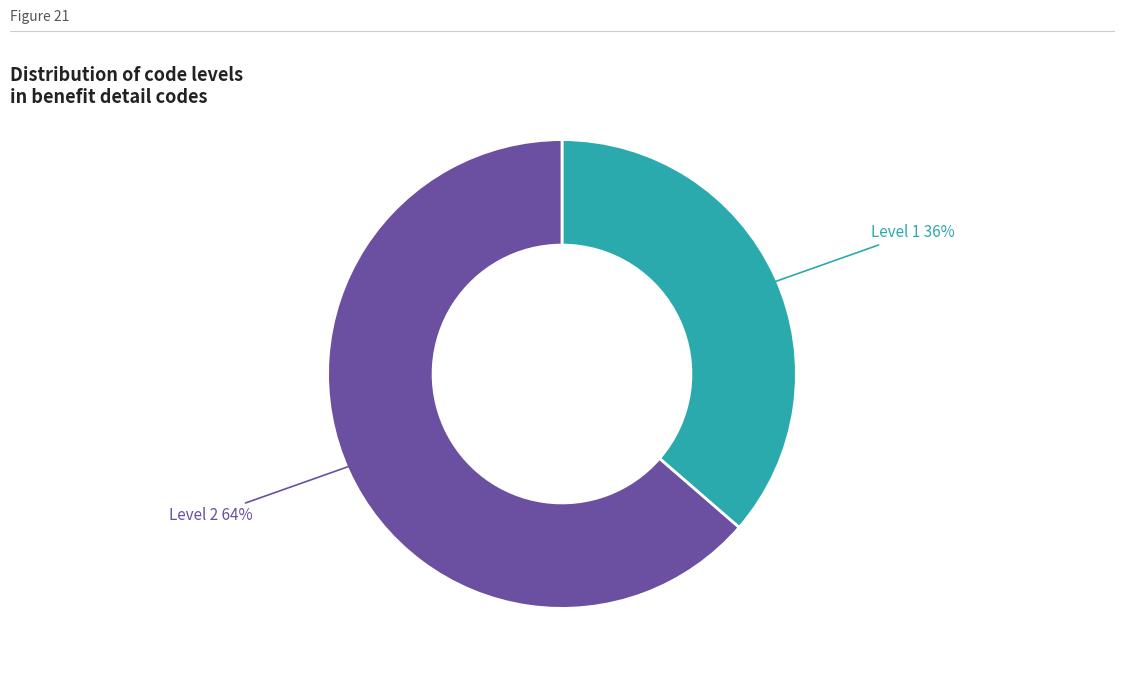

To the nearest percent, what is the average slice percentage?

50%